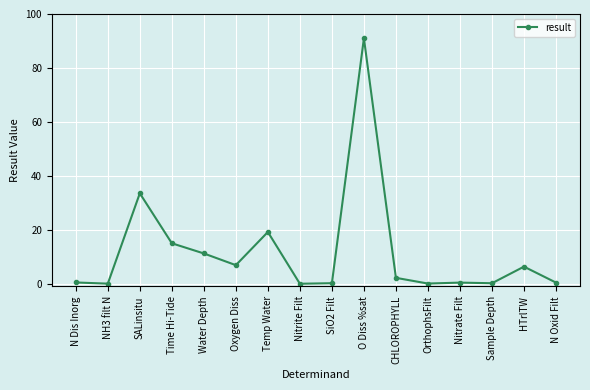

What is the sum of the values at Sample Depth and NH3 filt N?

0.2